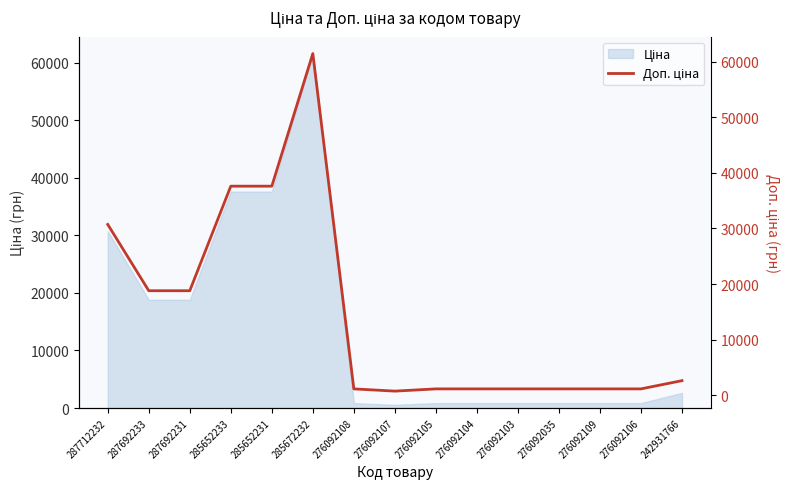

What is the approximate value at 285672232?

61434.3